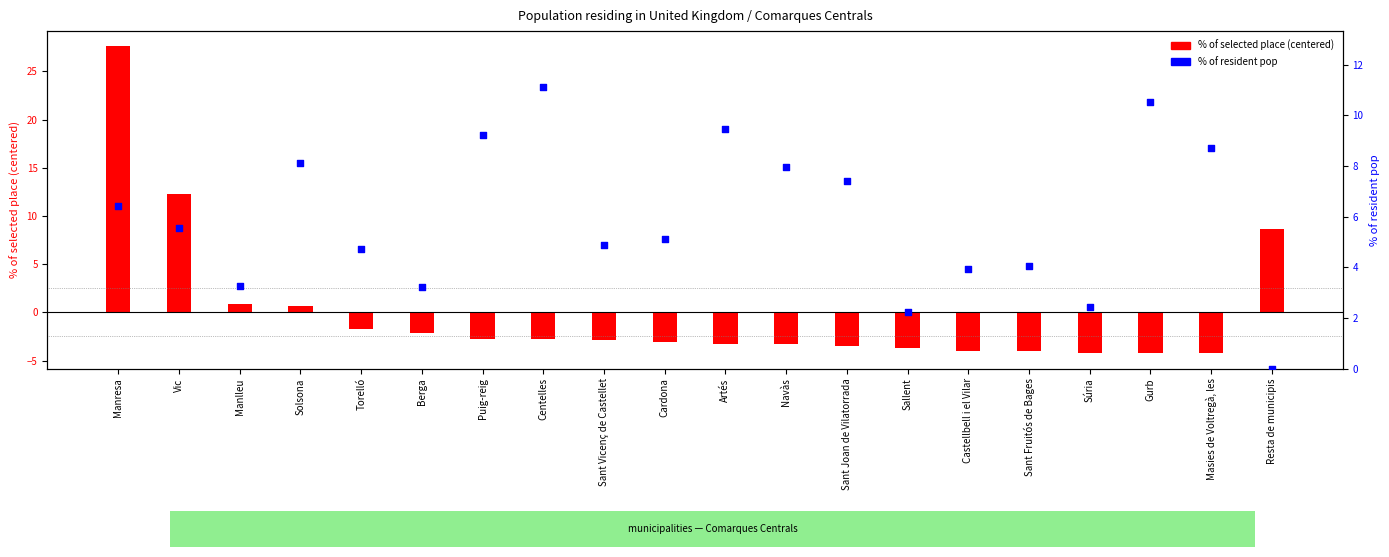

Is the value of % of selected place (centered) at Castellbell i el Vilar greater than the value of % of resident pop at Súria?

No